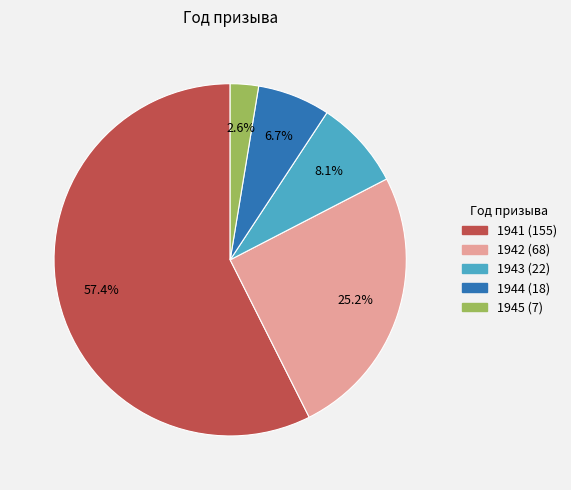

Which has a higher value, 1941 or 1942?

1941